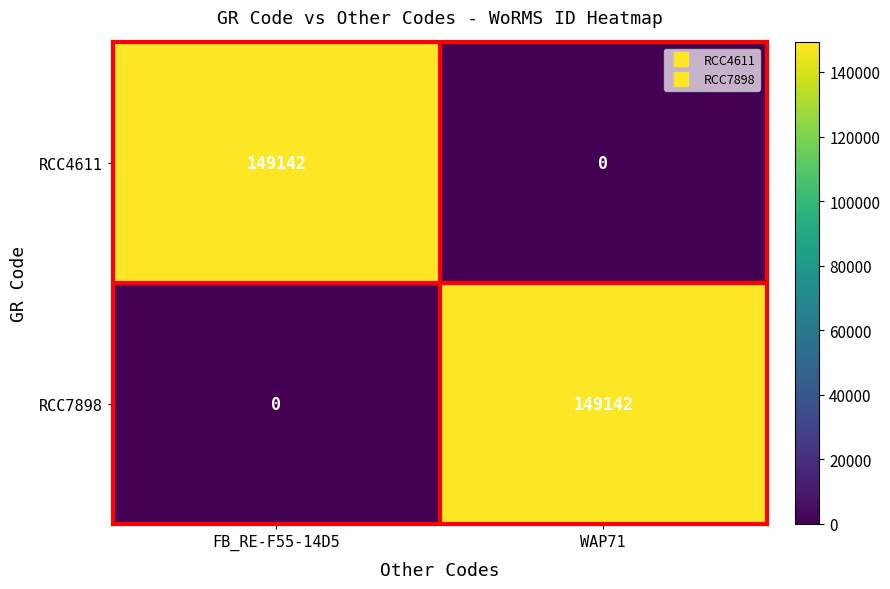

What is the spread (max minus min) of values at FB_RE-F55-14D5?

149142